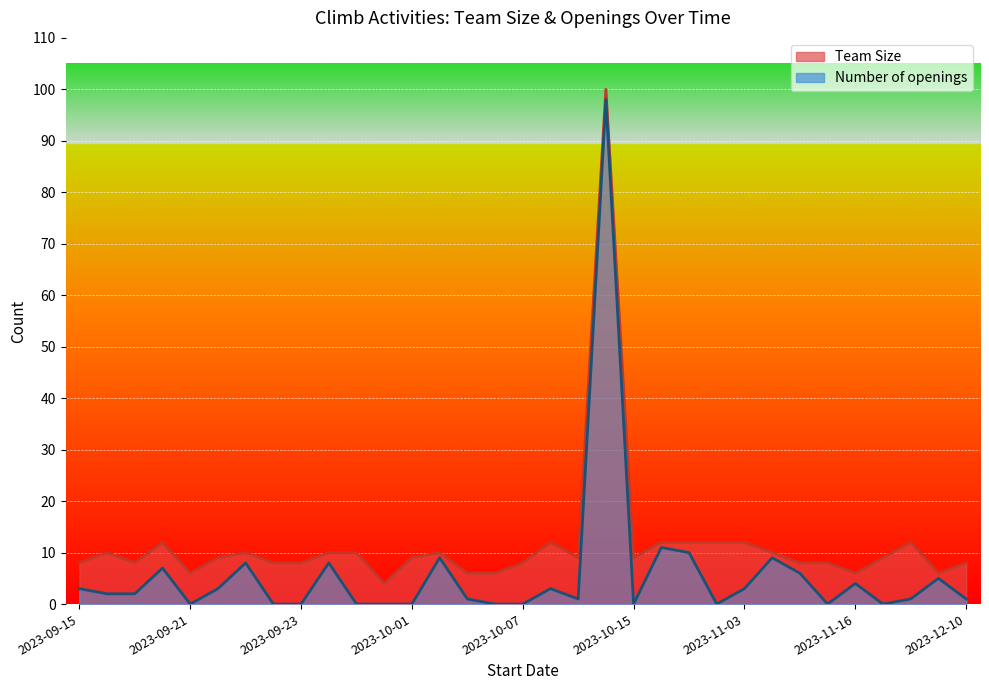

Reading left to right, transcribe all the data shown in this chart.

Team Size: 8	10	8	12	6	9	10	8	8	10	10	4	9	10	6	6	8	12	9	100	9	12	12	12	12	10	8	8	6	9	12	6	8
Number of openings: 3	2	2	7	0	3	8	0	0	8	0	0	0	9	1	0	0	3	1	98	0	11	10	0	3	9	6	0	4	0	1	5	1